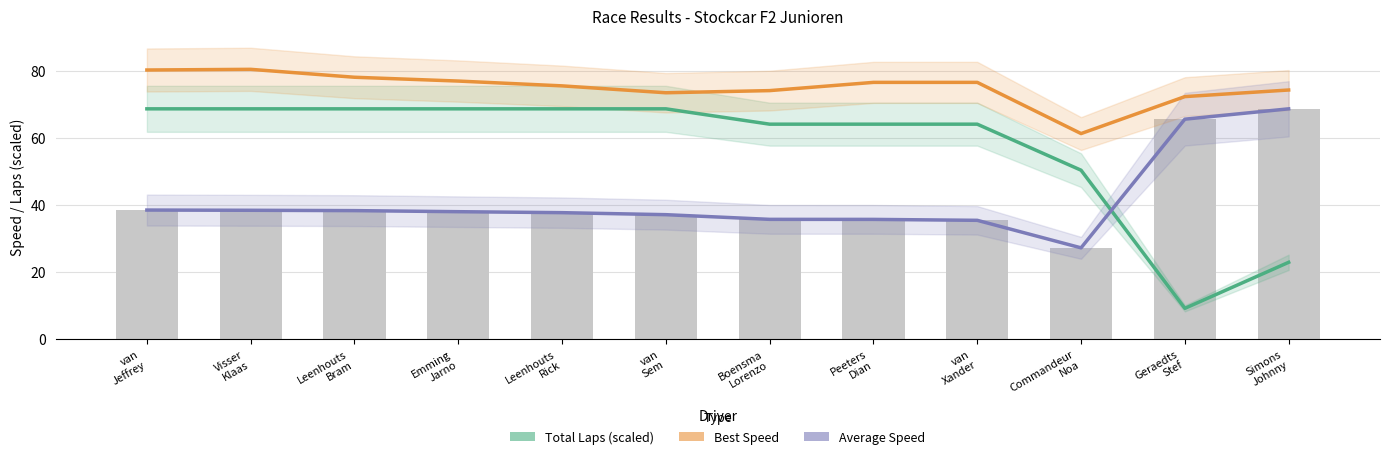

Rank the series at Commandeur
Noa from lowest to highest value.

Average Speed, Total Laps (scaled), Best Speed